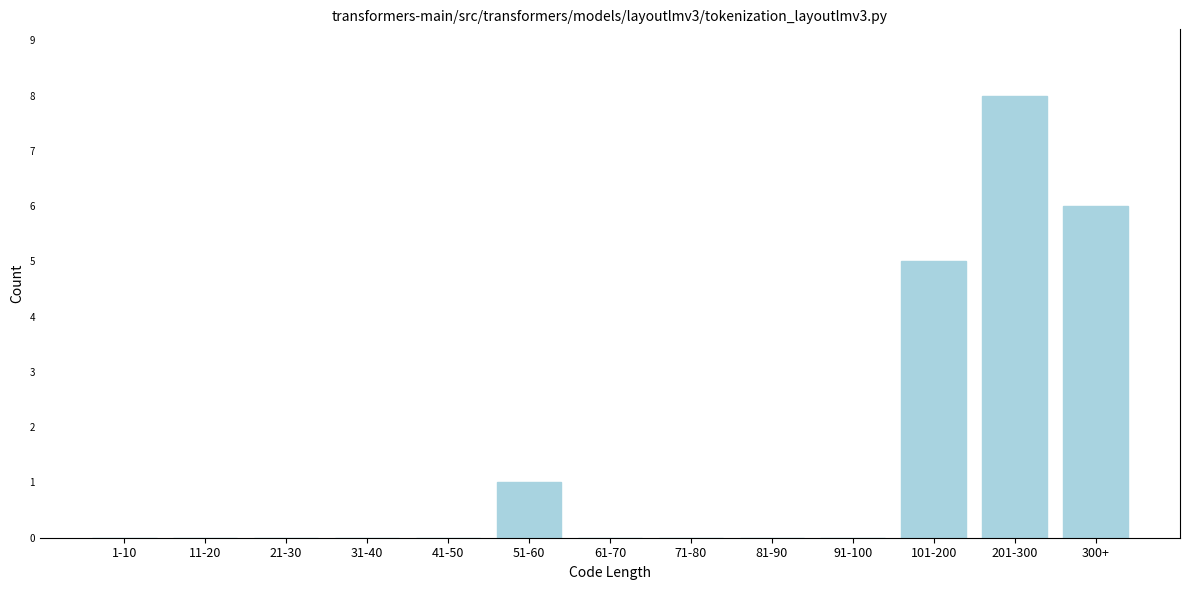

Reading left to right, what are all the values shown in this chart?

1-10=0	11-20=0	21-30=0	31-40=0	41-50=0	51-60=1	61-70=0	71-80=0	81-90=0	91-100=0	101-200=5	201-300=8	300+=6